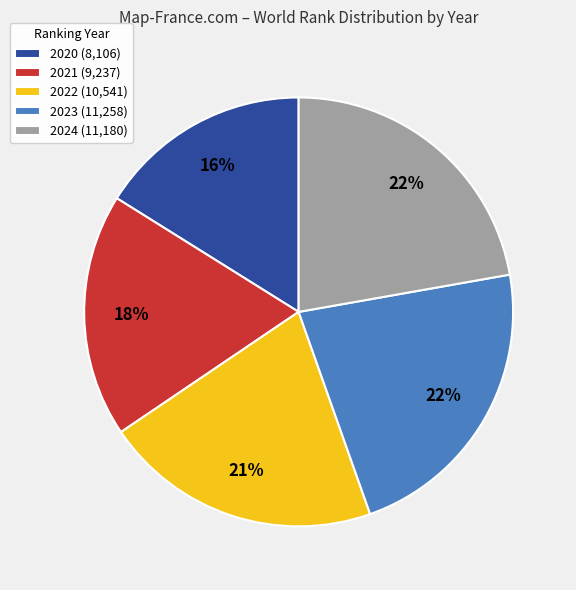

Is it true that 2020 (8,106) is 28% of the pie?

False